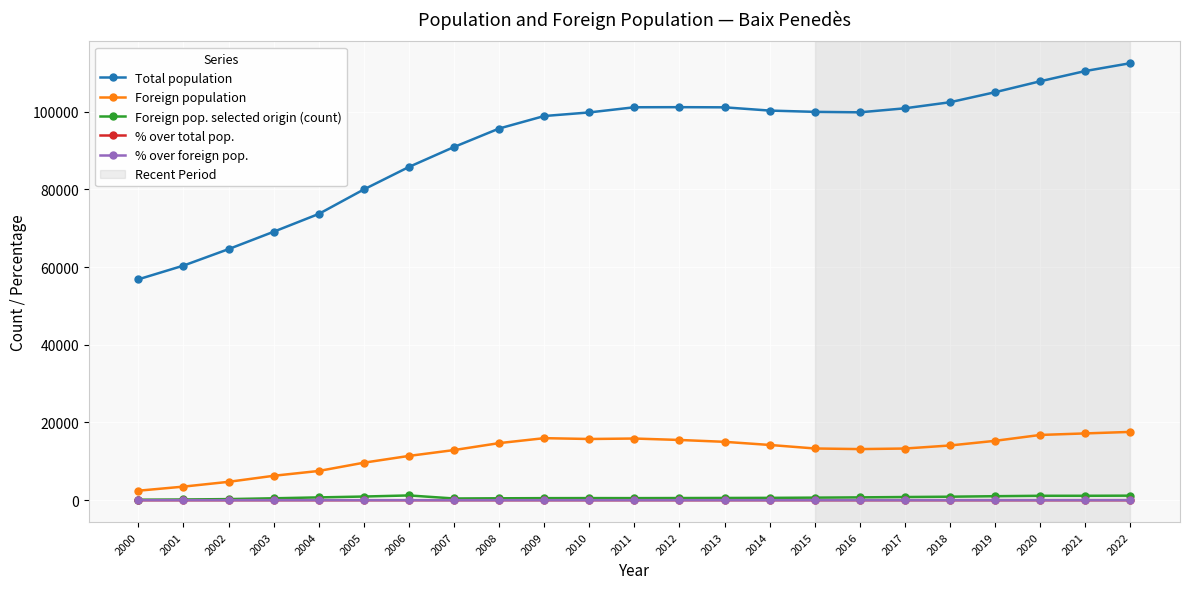

True or false: % over foreign pop. has more than 2 points higher than both neighbors.

True